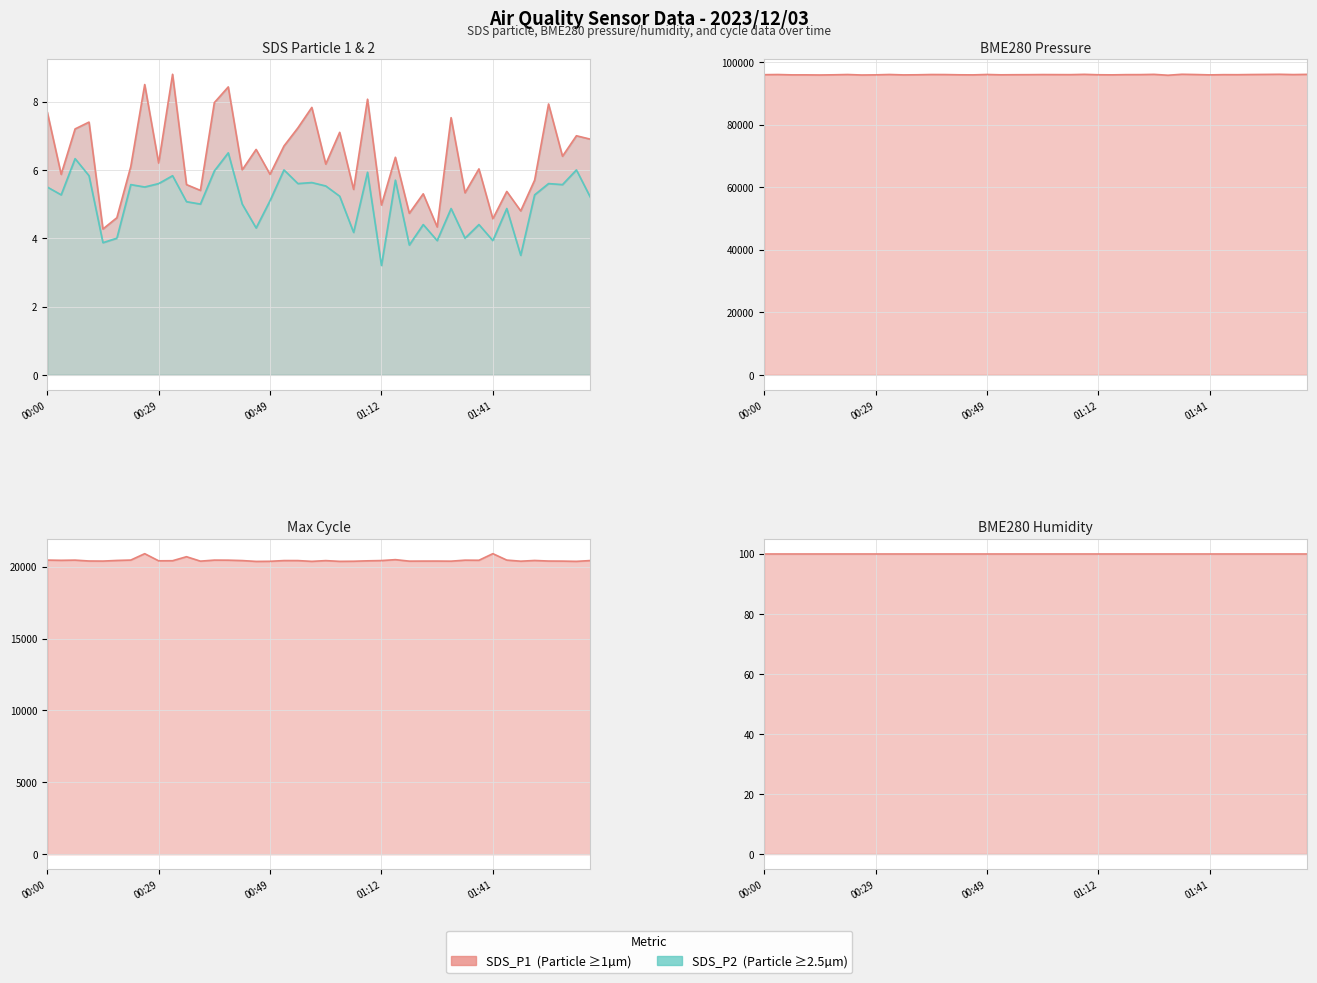

What is the sum of the BME280_pressure_line values at 20 and 24?

191949.2